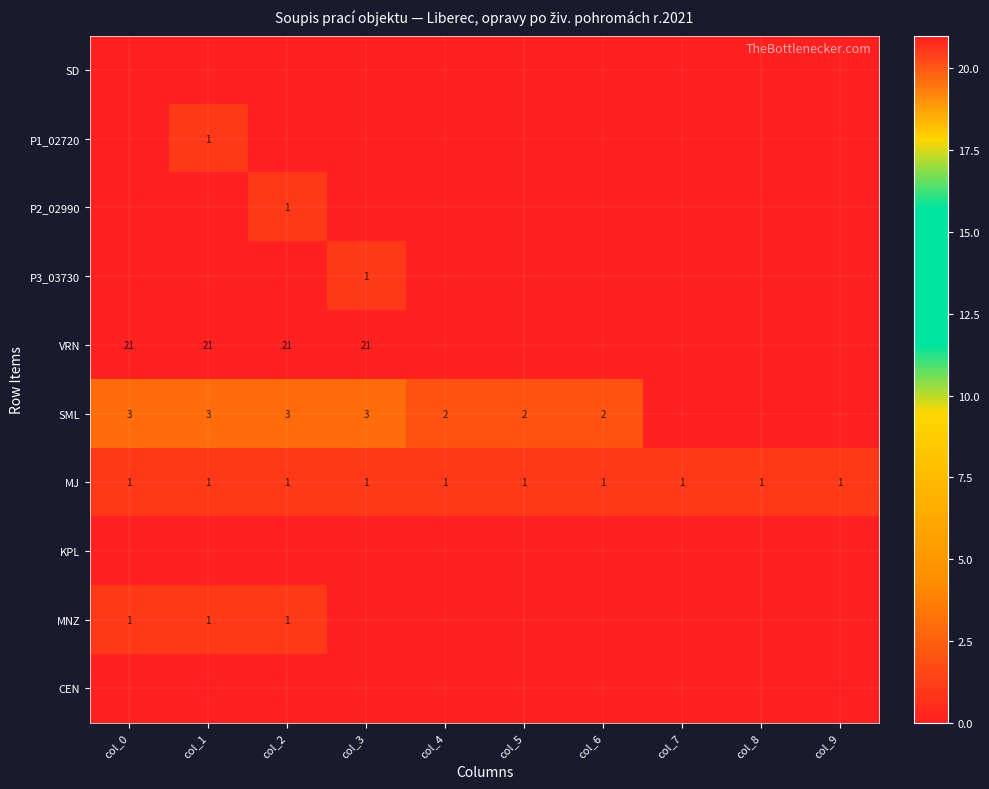

The MJ series shows 1 at col_9. True or false?

True